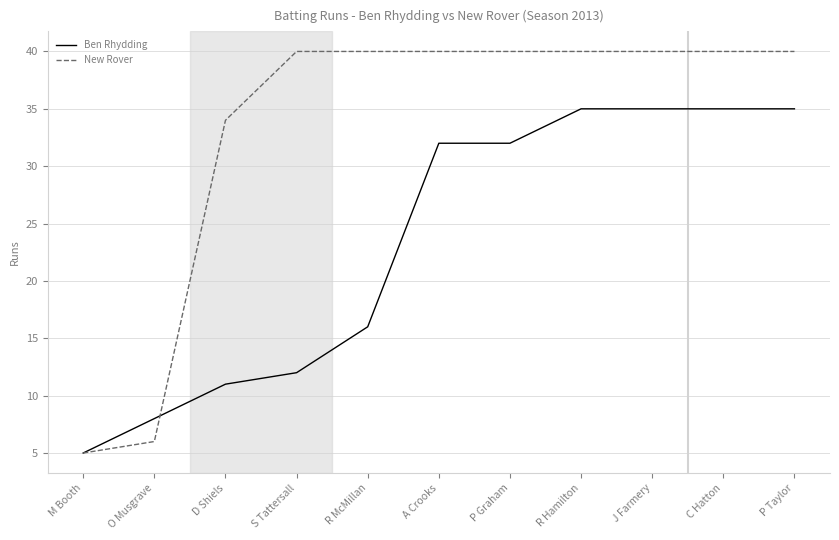

Is it true that New Rover equals 40 at R Hamilton?

True